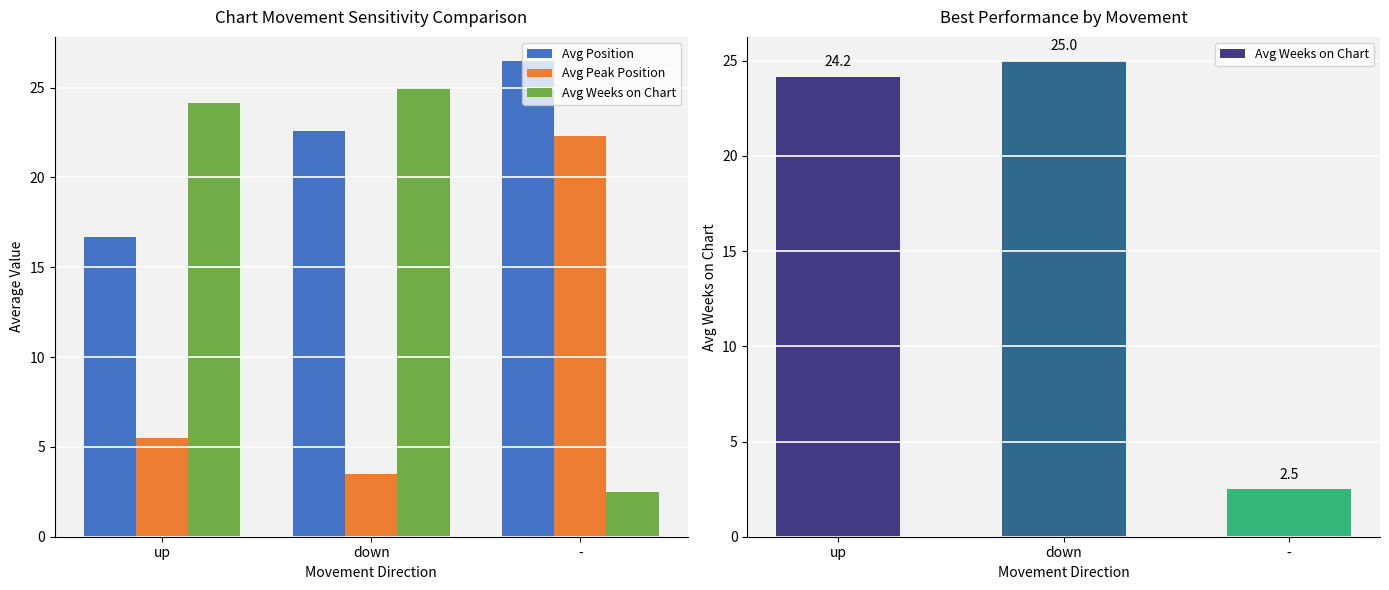

List the labels in order of Avg Peak Position value, smallest first.

down, up, -